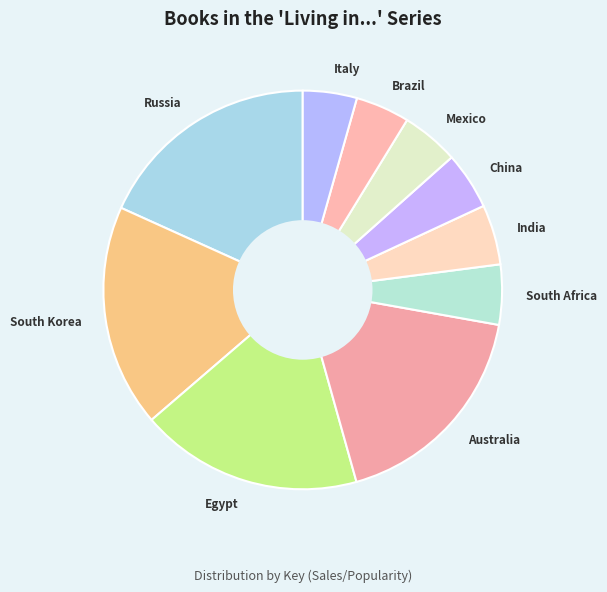

Between Russia and China, which is larger?

Russia